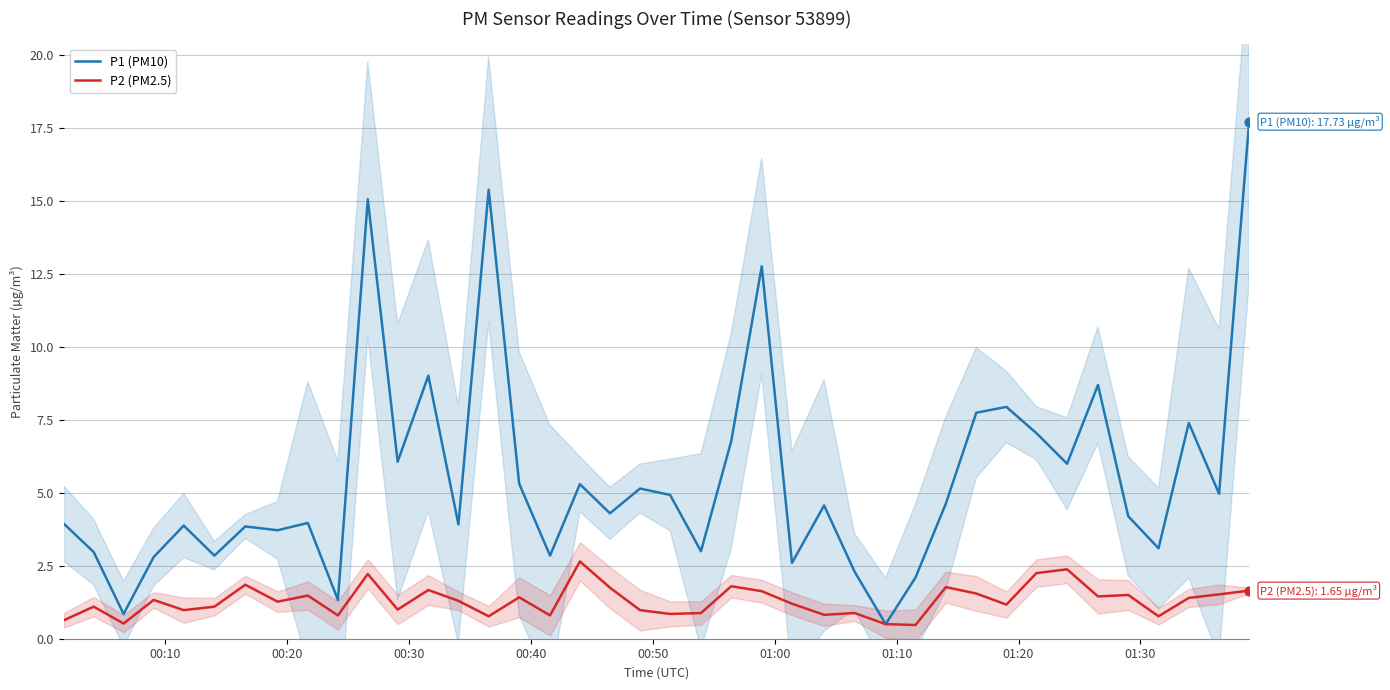

What is the minimum value for P2 (PM2.5)?

0.5